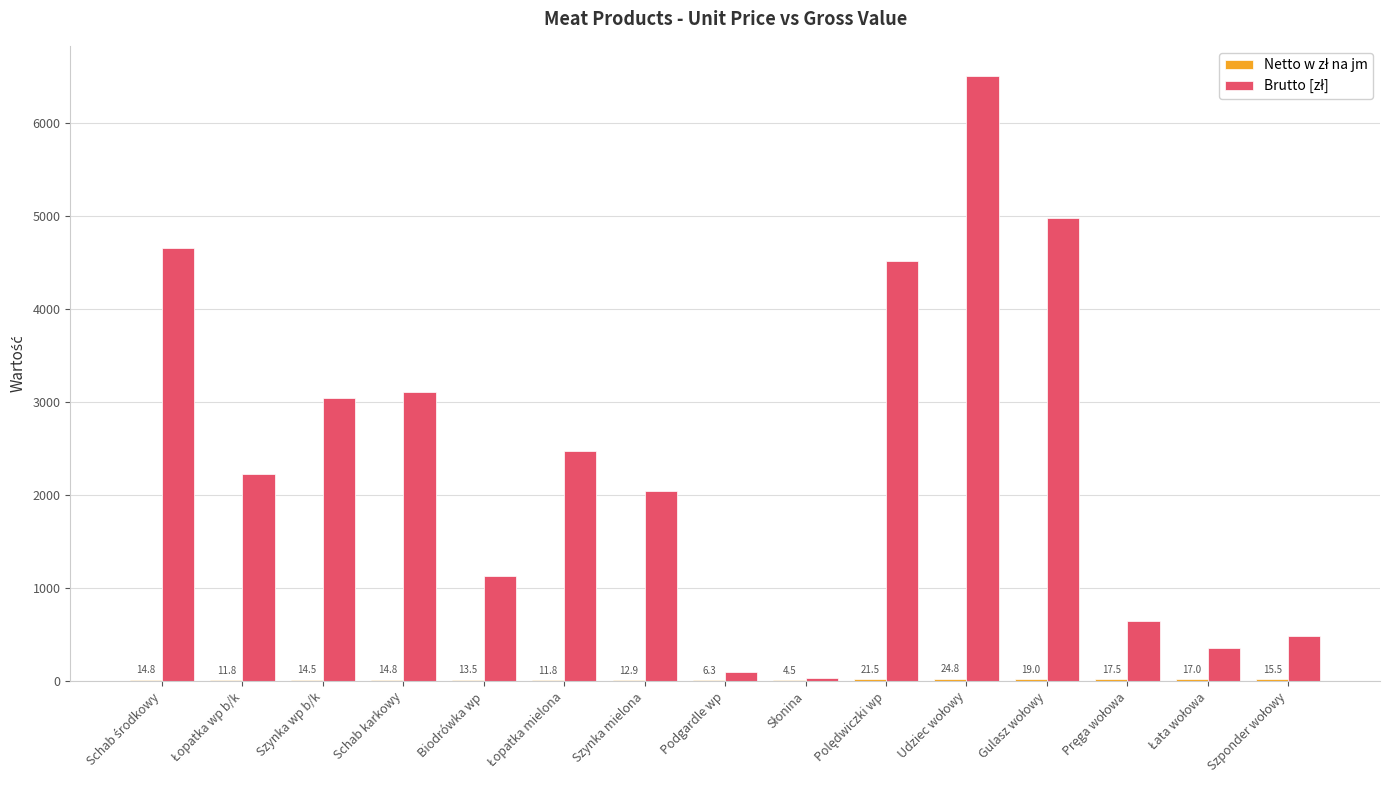

What is the maximum value shown in the chart?

6510.0